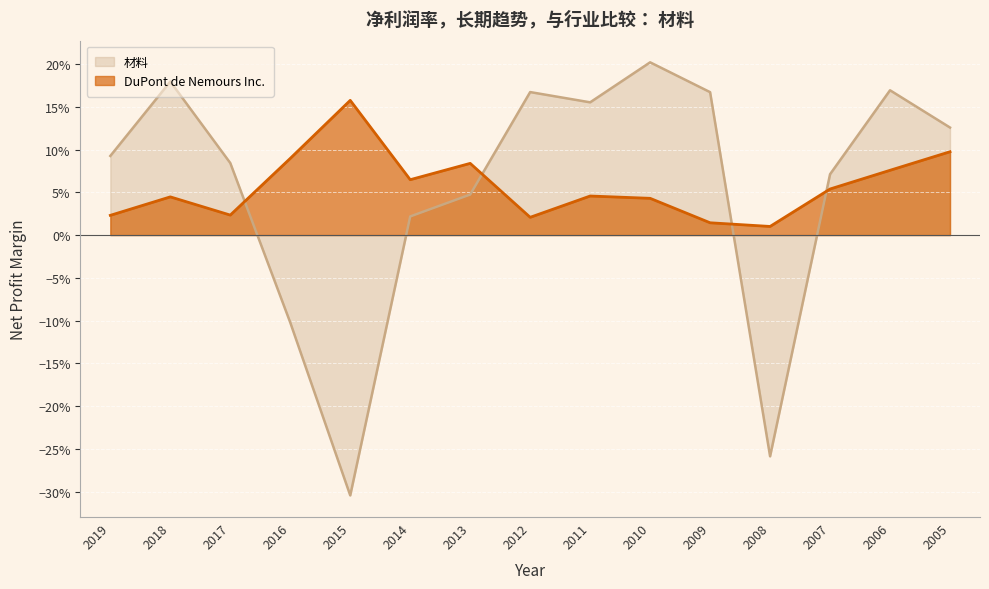

How many positive values does the 材料 series have?

12